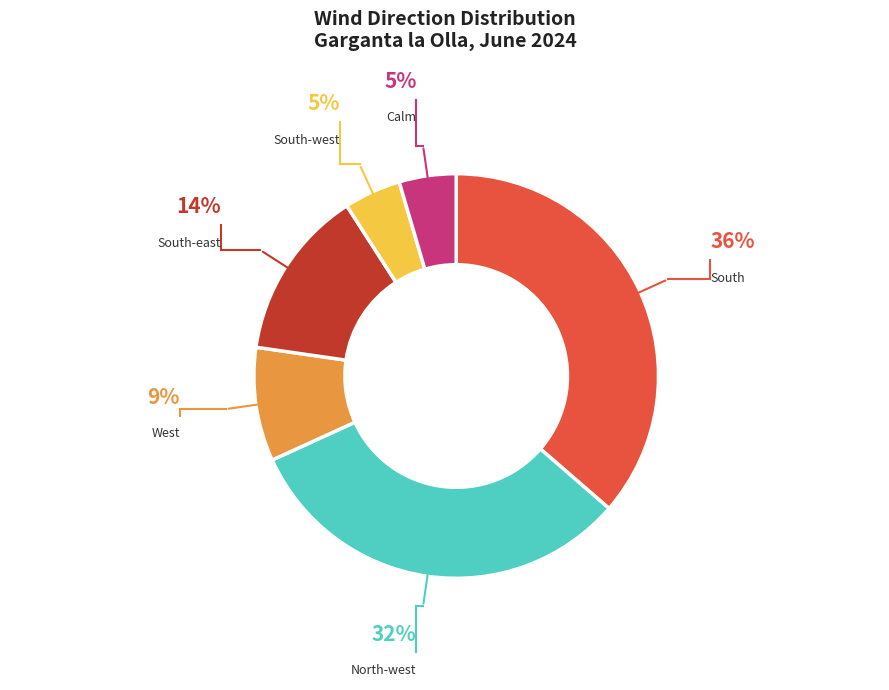

Is there a majority slice in this chart?

No